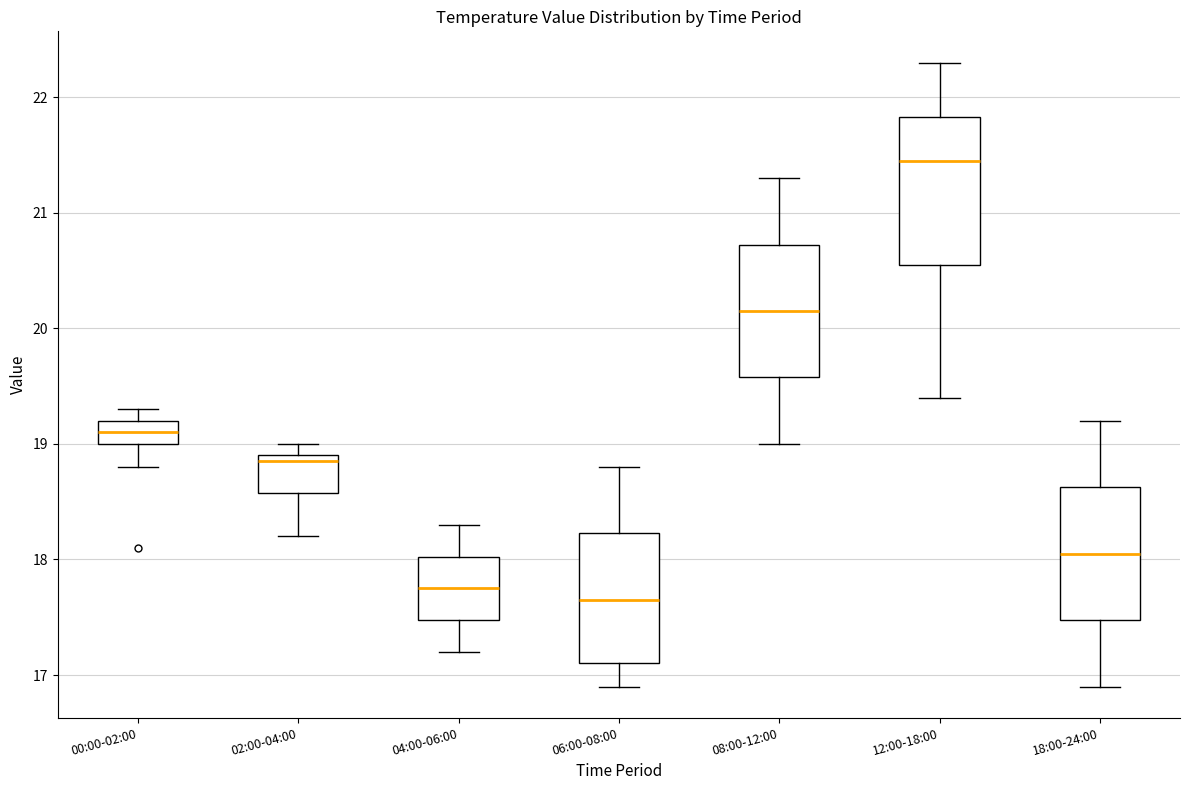

Which box has the lowest median line?

06:00-08:00